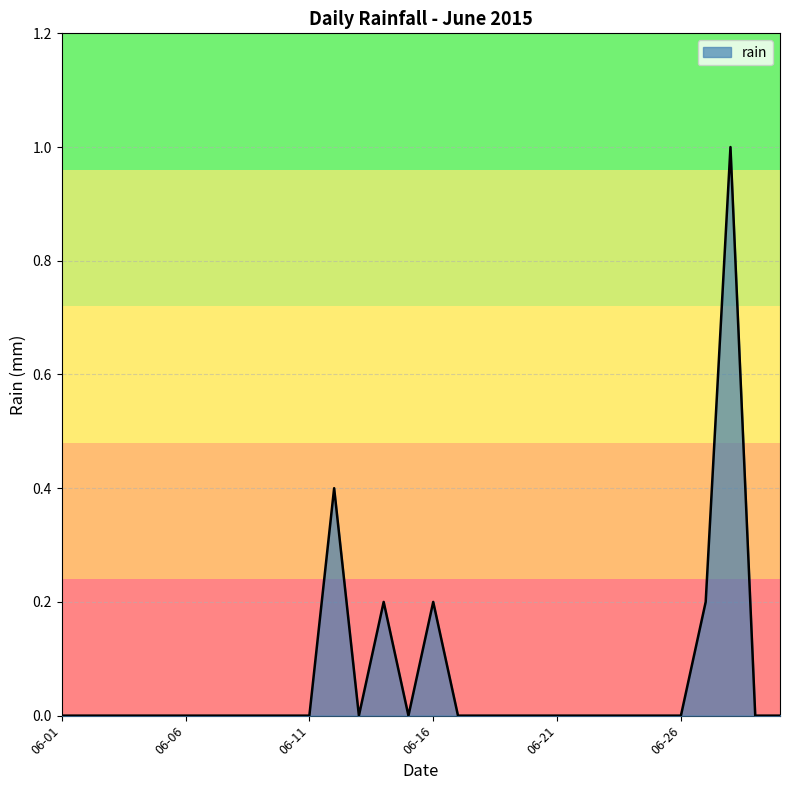

What is the maximum value shown in the chart?

1.0